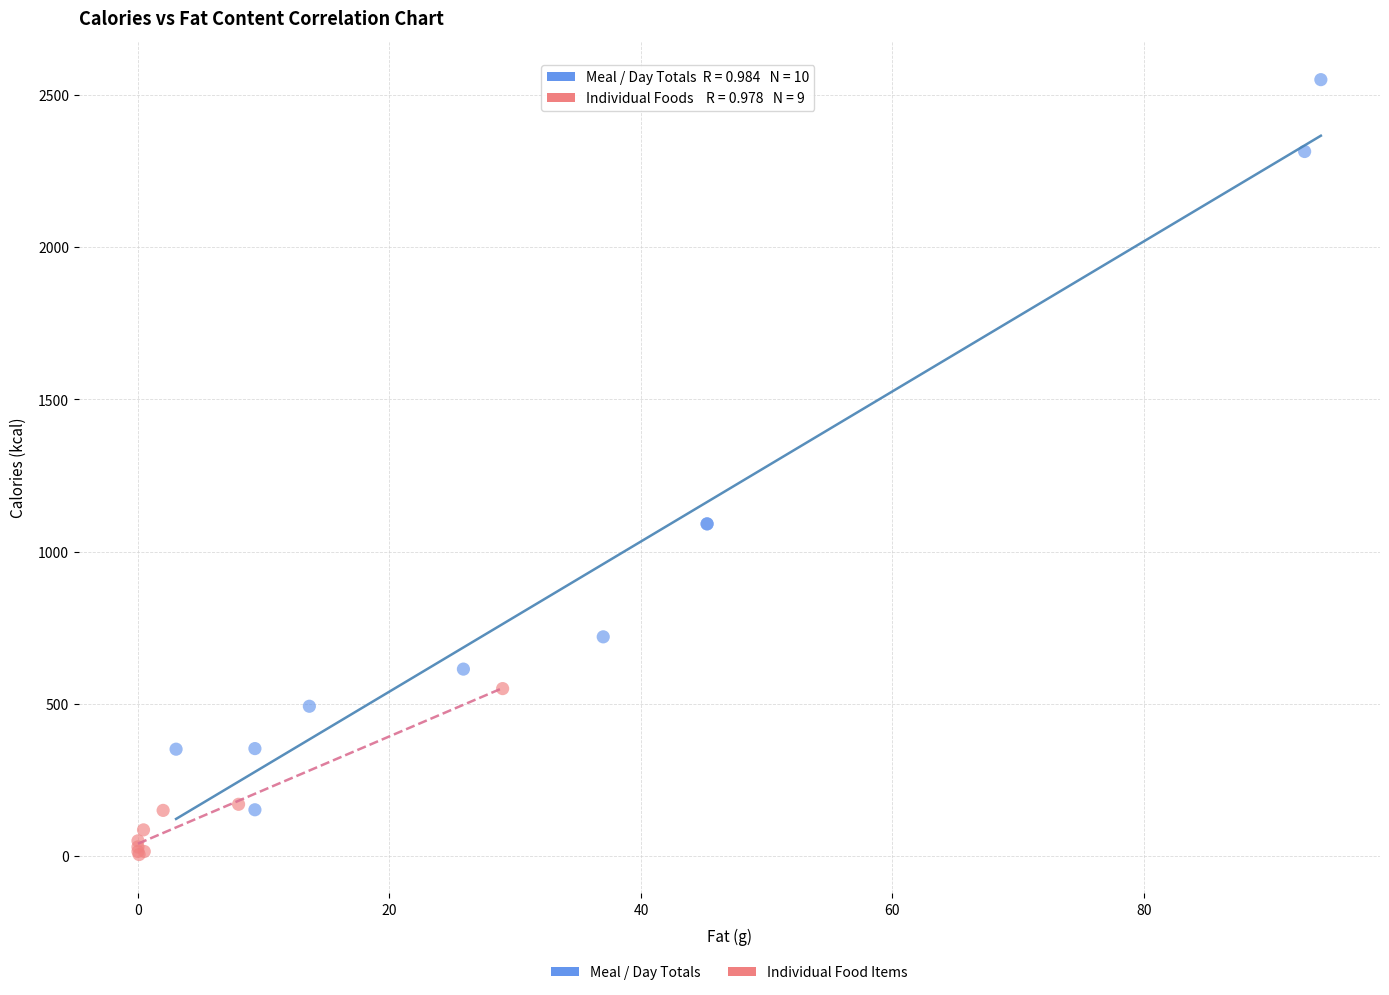

Which series contains the highest Y value?

Meal / Day Totals